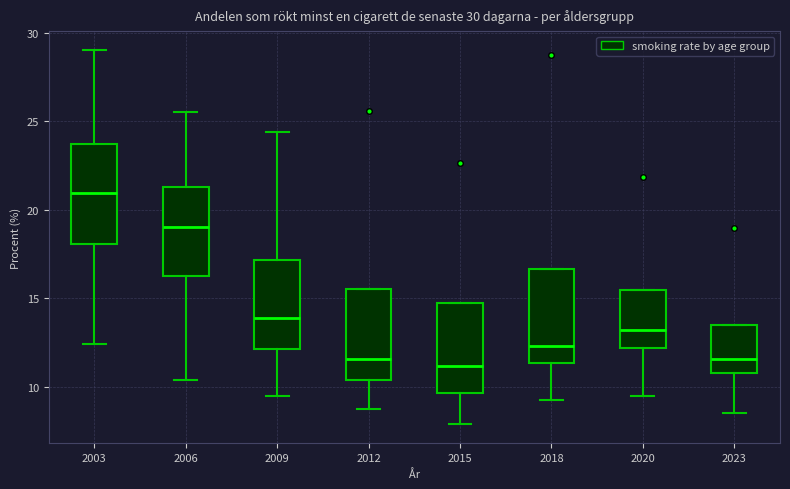

Which box has the highest median line?

2003